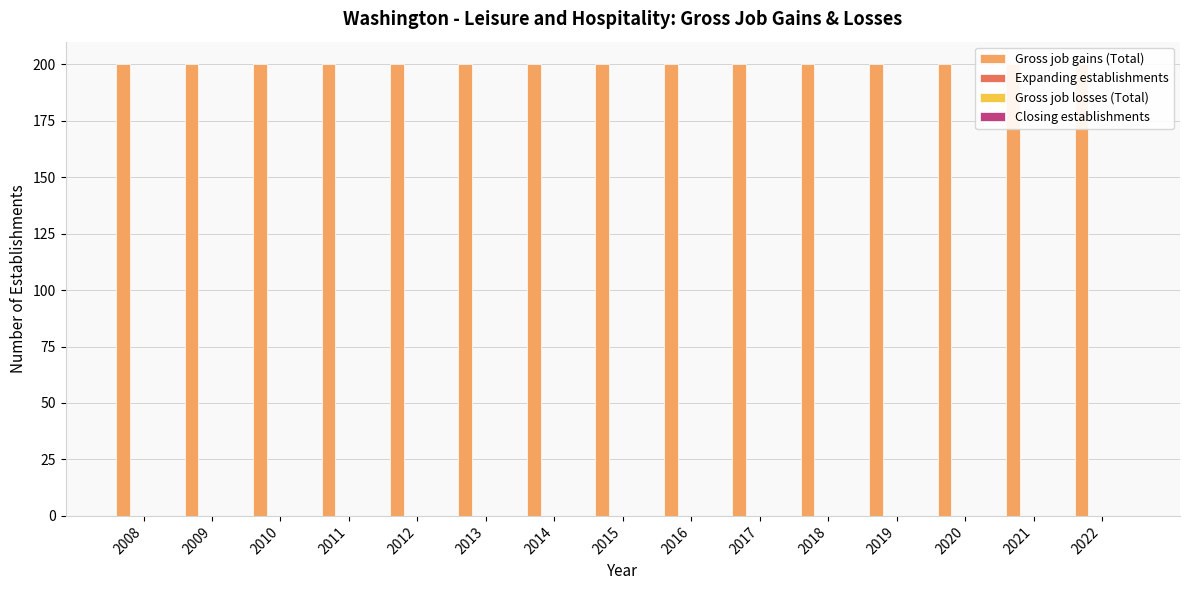

What are all the series names shown in the legend?

Gross job gains (Total), Expanding establishments, Gross job losses (Total), Closing establishments